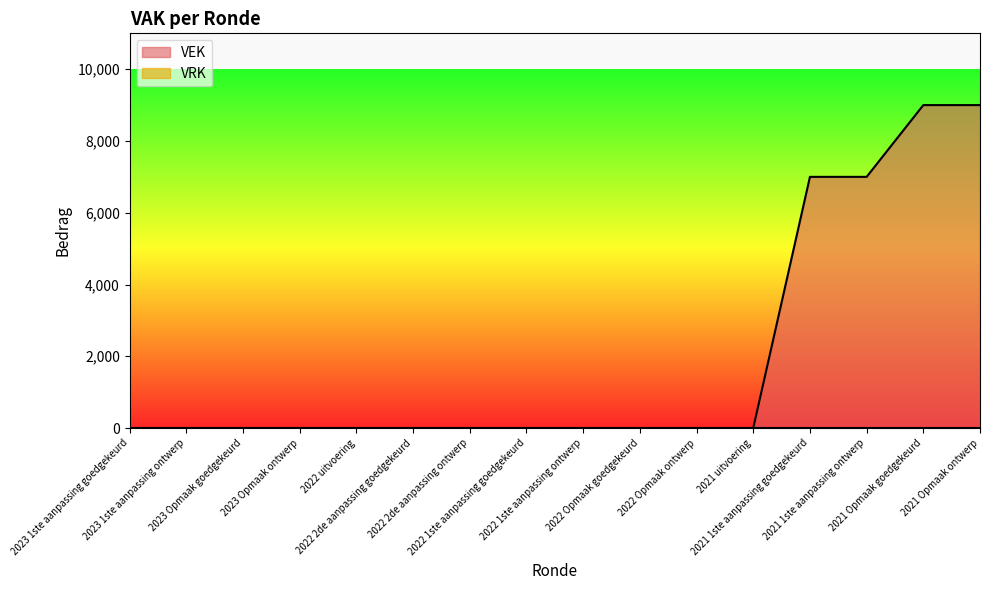

True or false: there are more than 2 points higher than both neighbors.

False